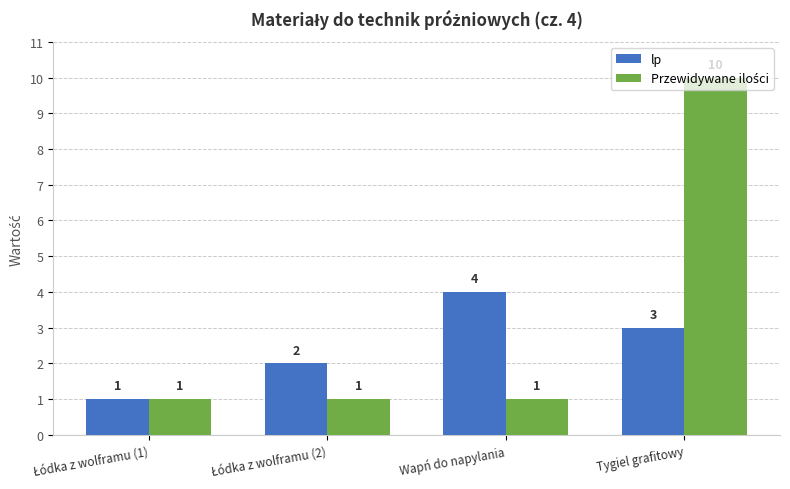

What is the maximum value for lp?

4